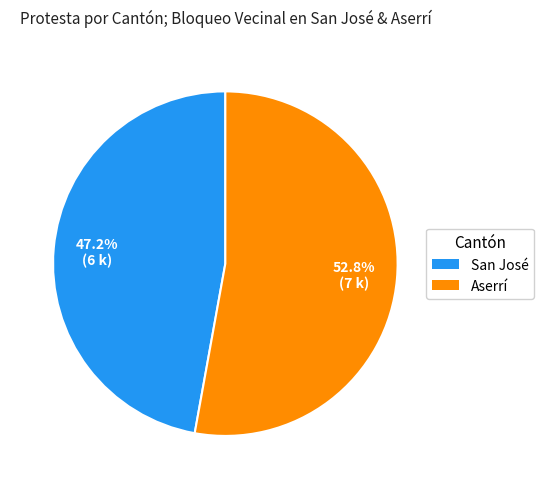

Rank the categories by value from lowest to highest.

San José, Aserrí